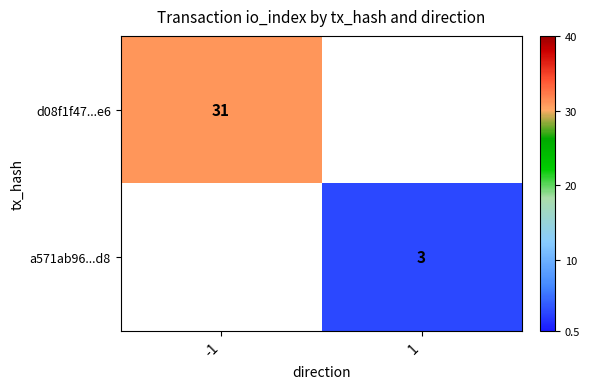

True or false: a571ab96...d8 has a value of 4 at 1.

False